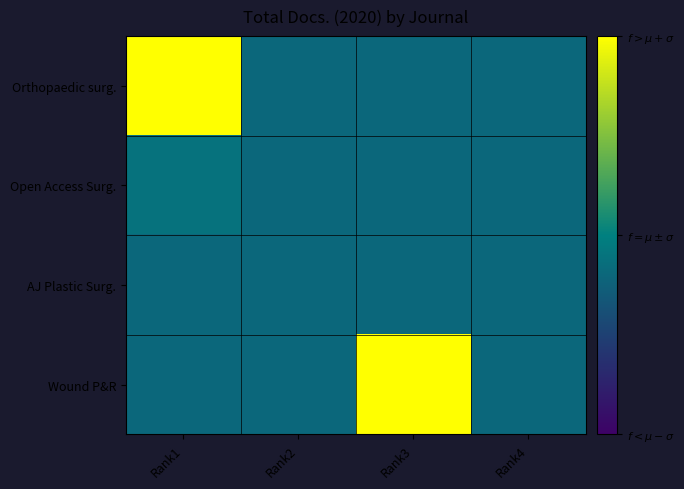

Which has a higher value, Rank3 or Rank2?

Rank3